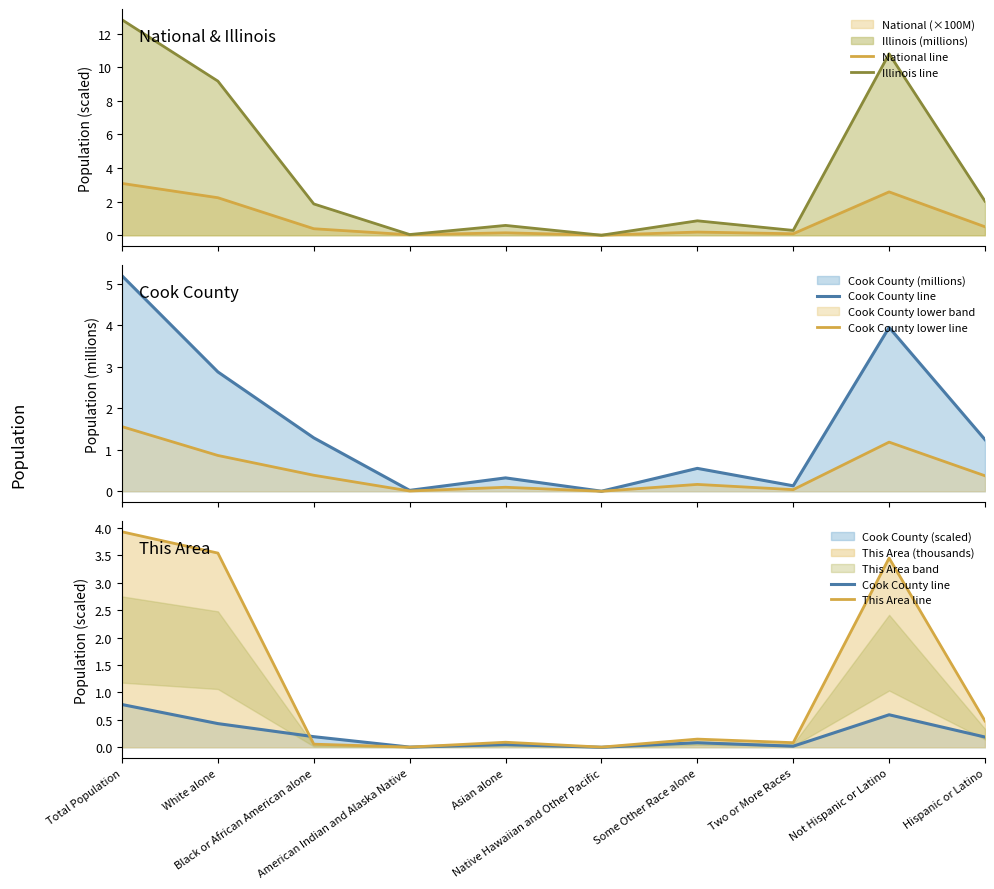

Where is the first local minimum for Illinois line?

American Indian and Alaska Native